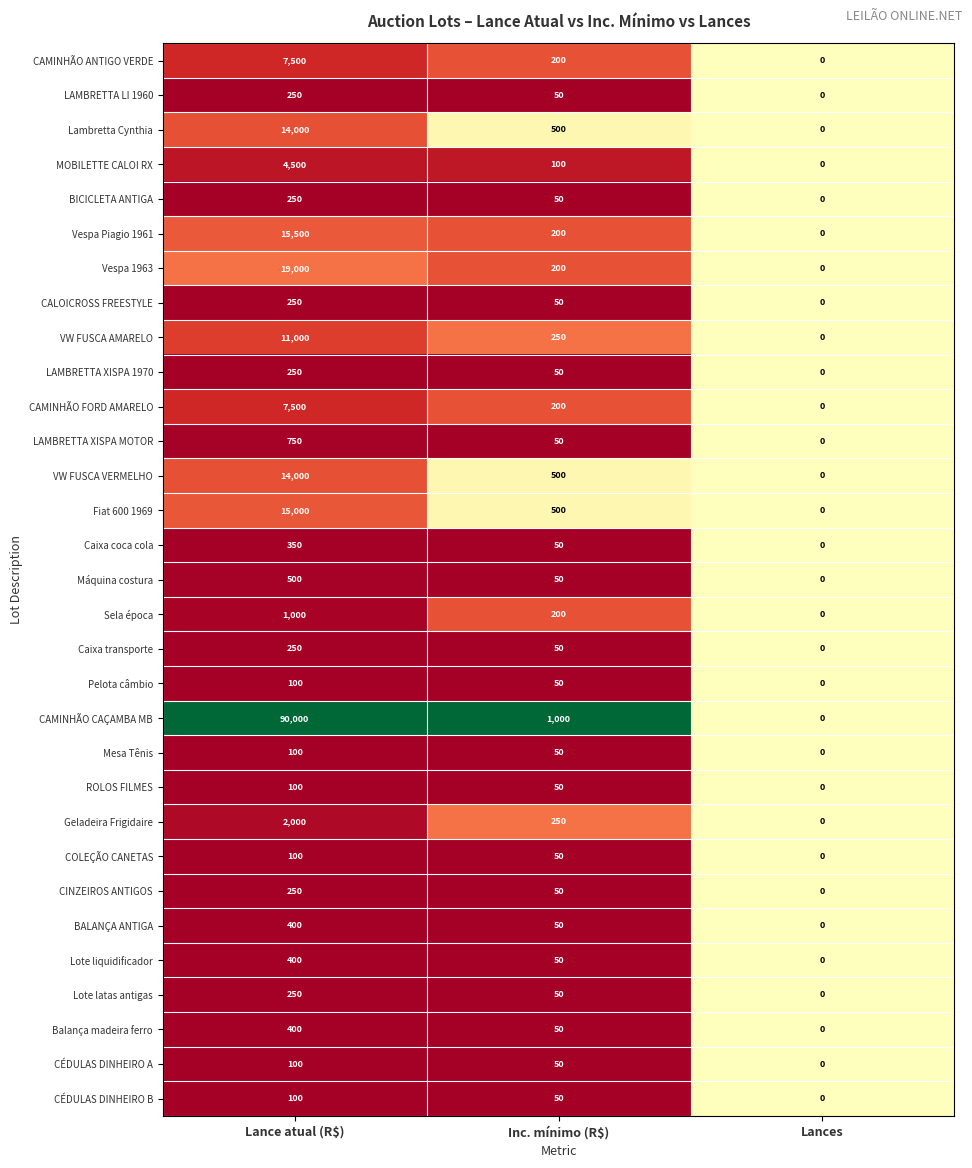

What is the sum of the LAMBRETTA XISPA 1970 values at Inc. mínimo (R$) and Lances?

50